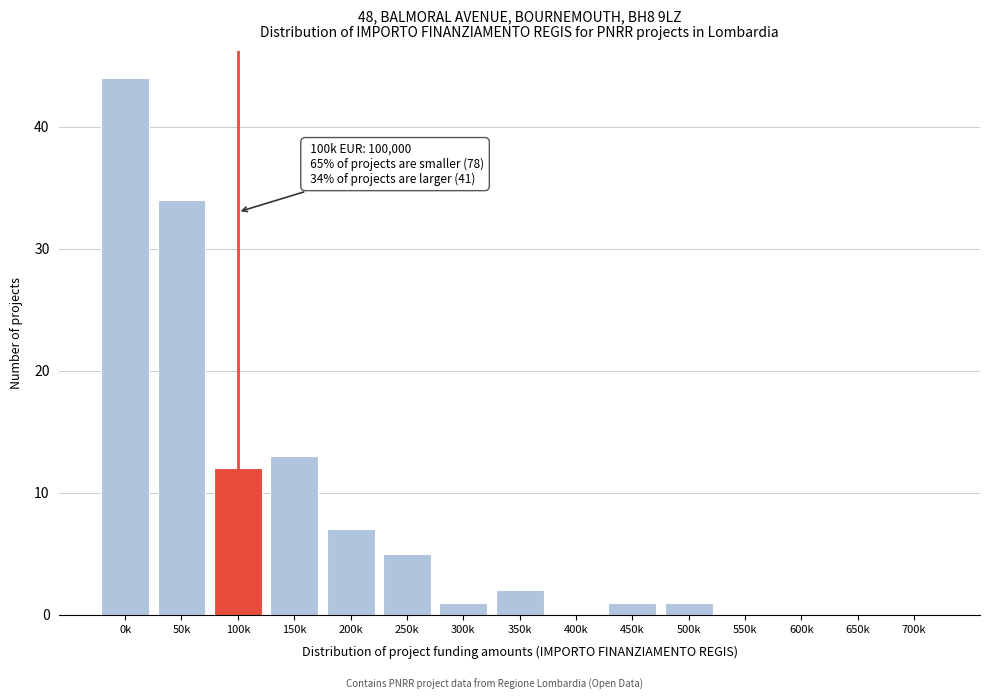

Reading left to right, list all the values displayed in this chart.

0k=44	50k=34	100k=12	150k=13	200k=7	250k=5	300k=1	350k=2	400k=0	450k=1	500k=1	550k=0	600k=0	650k=0	700k=0